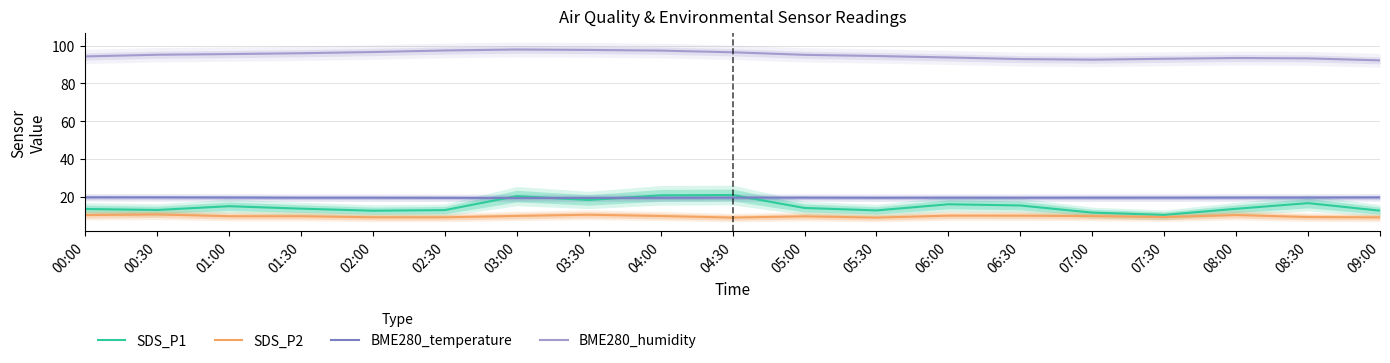

Which series has the largest total across all categories?

BME280_humidity